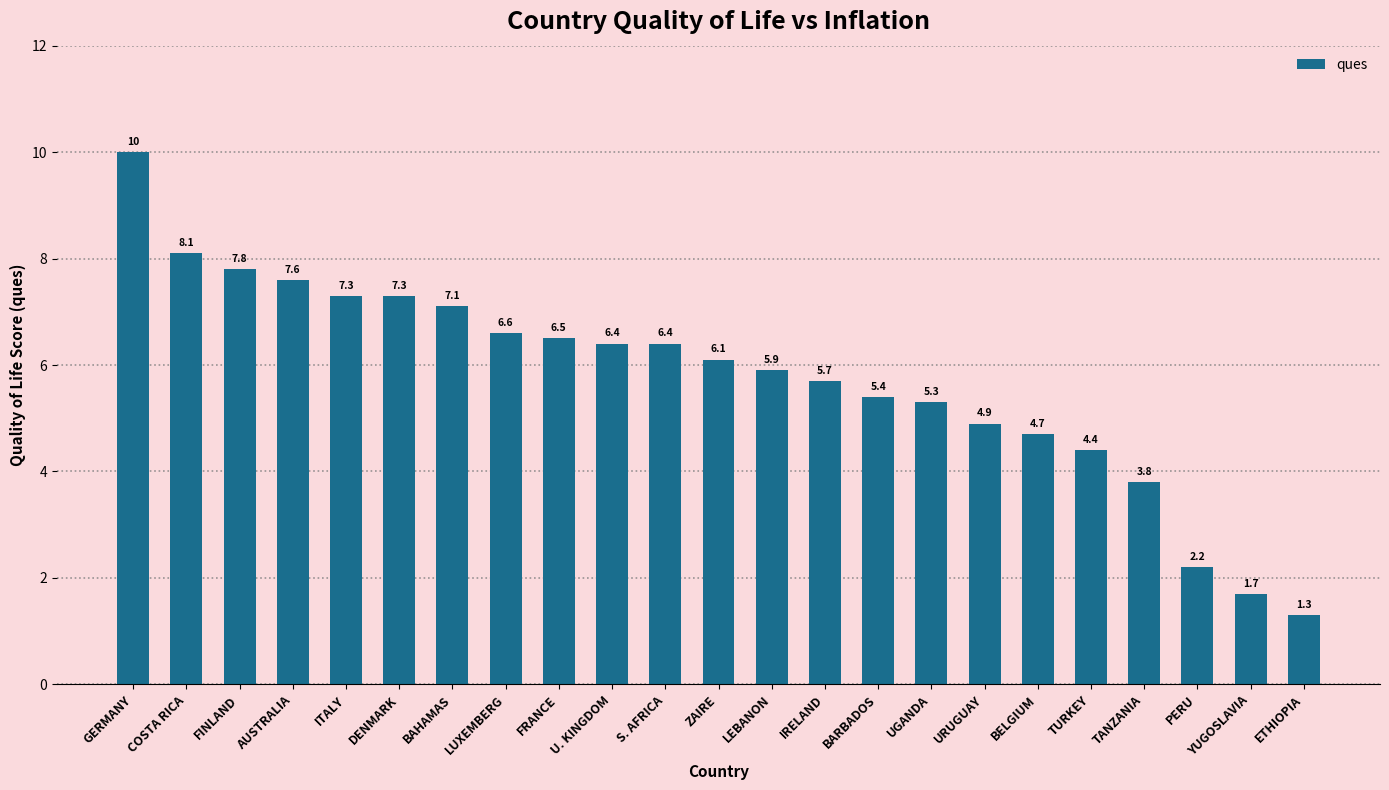

Reading left to right, list all the values displayed in this chart.

GERMANY=10.0	COSTA RICA=8.1	FINLAND=7.8	AUSTRALIA=7.6	ITALY=7.3	DENMARK=7.3	BAHAMAS=7.1	LUXEMBERG=6.6	FRANCE=6.5	U. KINGDOM=6.4	S. AFRICA=6.4	ZAIRE=6.1	LEBANON=5.9	IRELAND=5.7	BARBADOS=5.4	UGANDA=5.3	URUGUAY=4.9	BELGIUM=4.7	TURKEY=4.4	TANZANIA=3.8	PERU=2.2	YUGOSLAVIA=1.7	ETHIOPIA=1.3